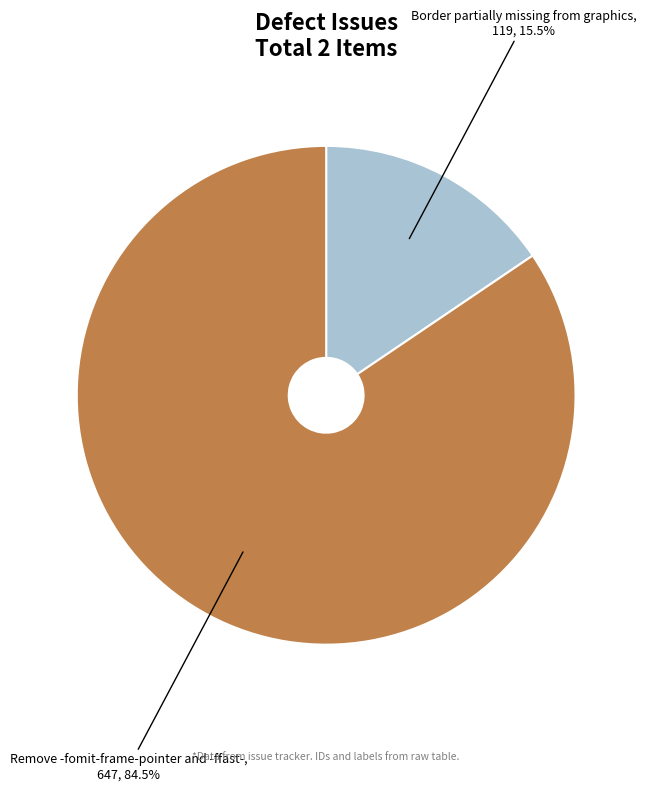

Is there any slice that represents more than half of the pie?

Yes